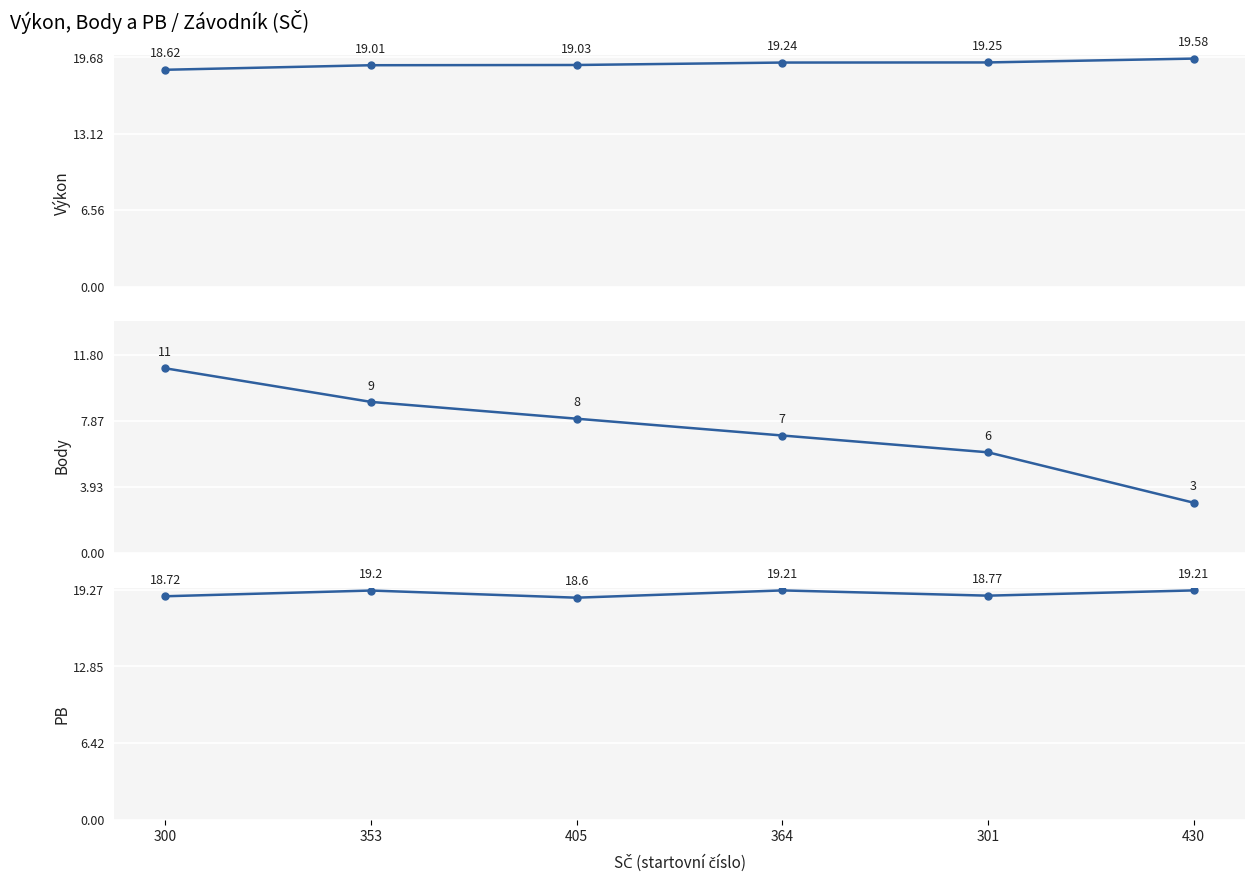

At how many categories does at least one series exceed 17?

6